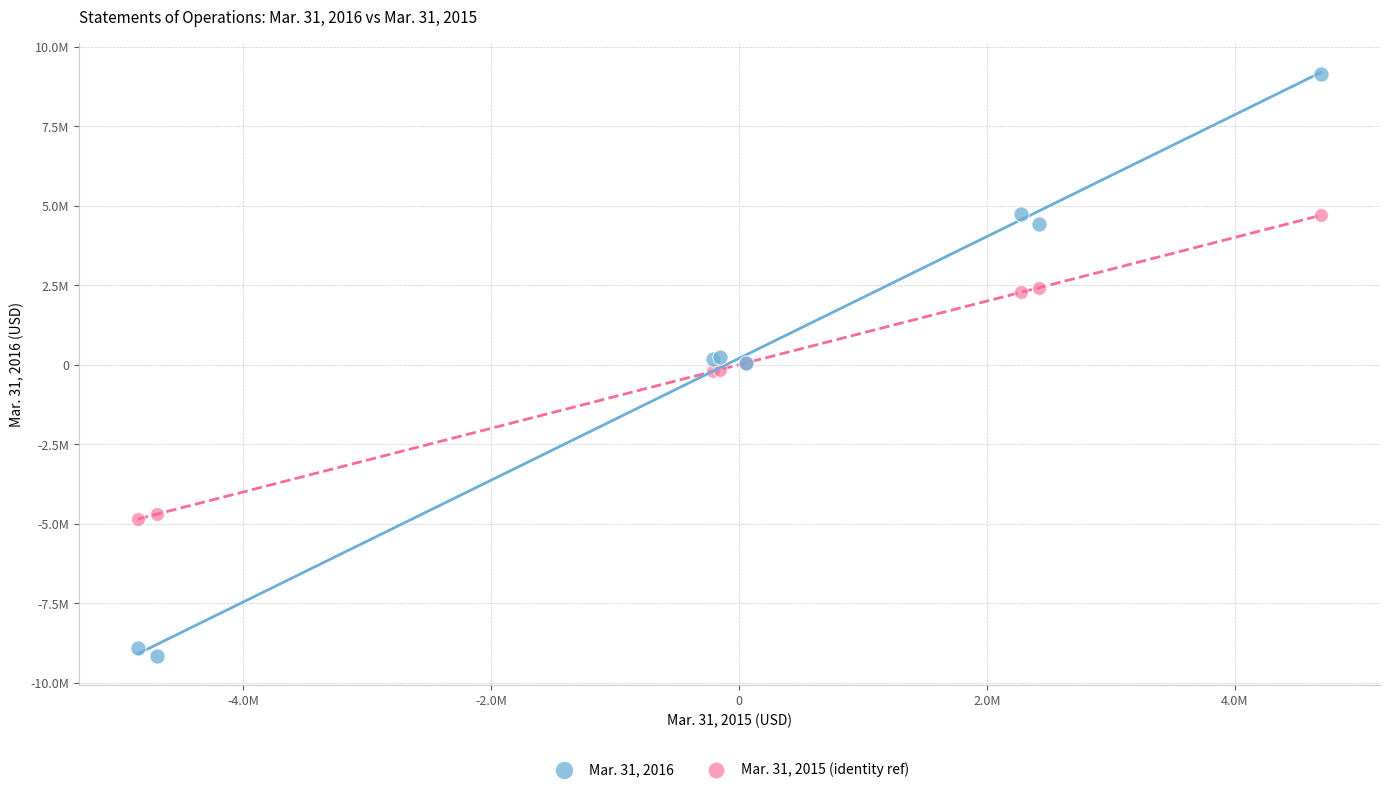

Which series has the largest Y range (max minus min)?

Mar. 31, 2016